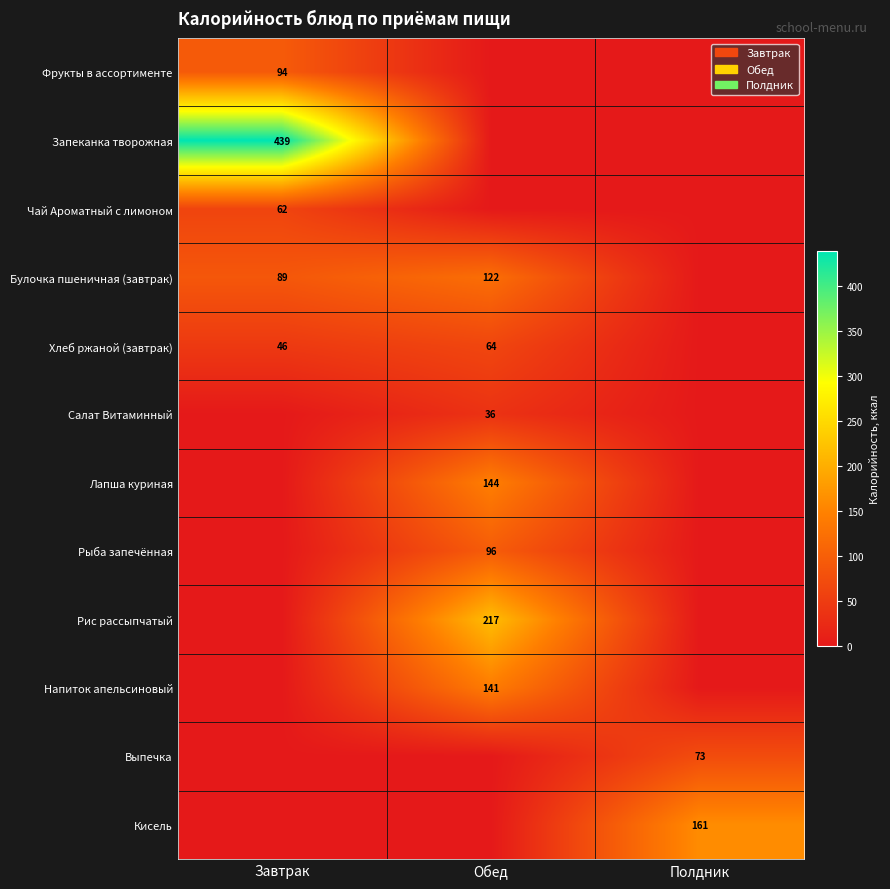

Rank the categories by Рис рассыпчатый value from highest to lowest.

Обед, Завтрак, Полдник